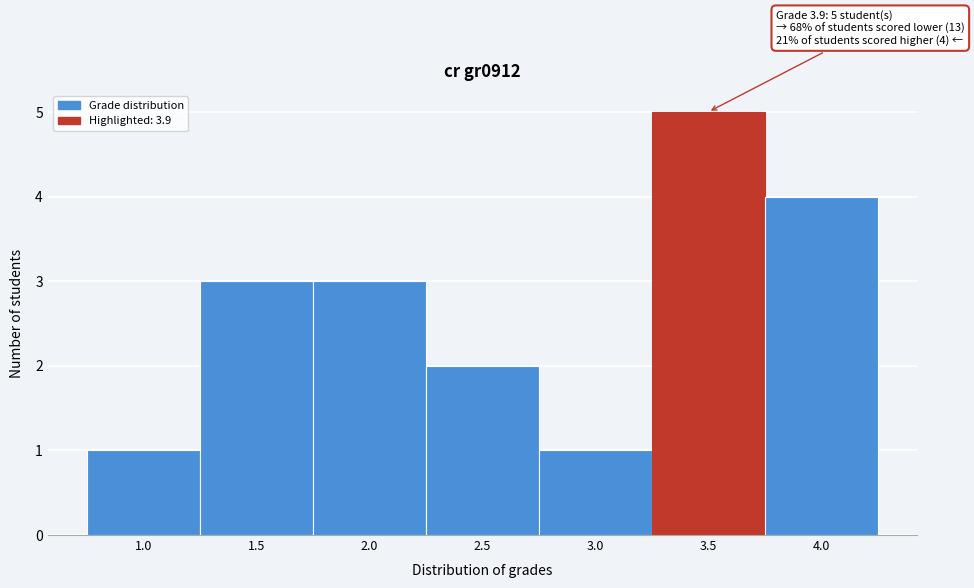

Reading right to left, extract all data points from this chart.

4.0=4	3.5=5	3.0=1	2.5=2	2.0=3	1.5=3	1.0=1